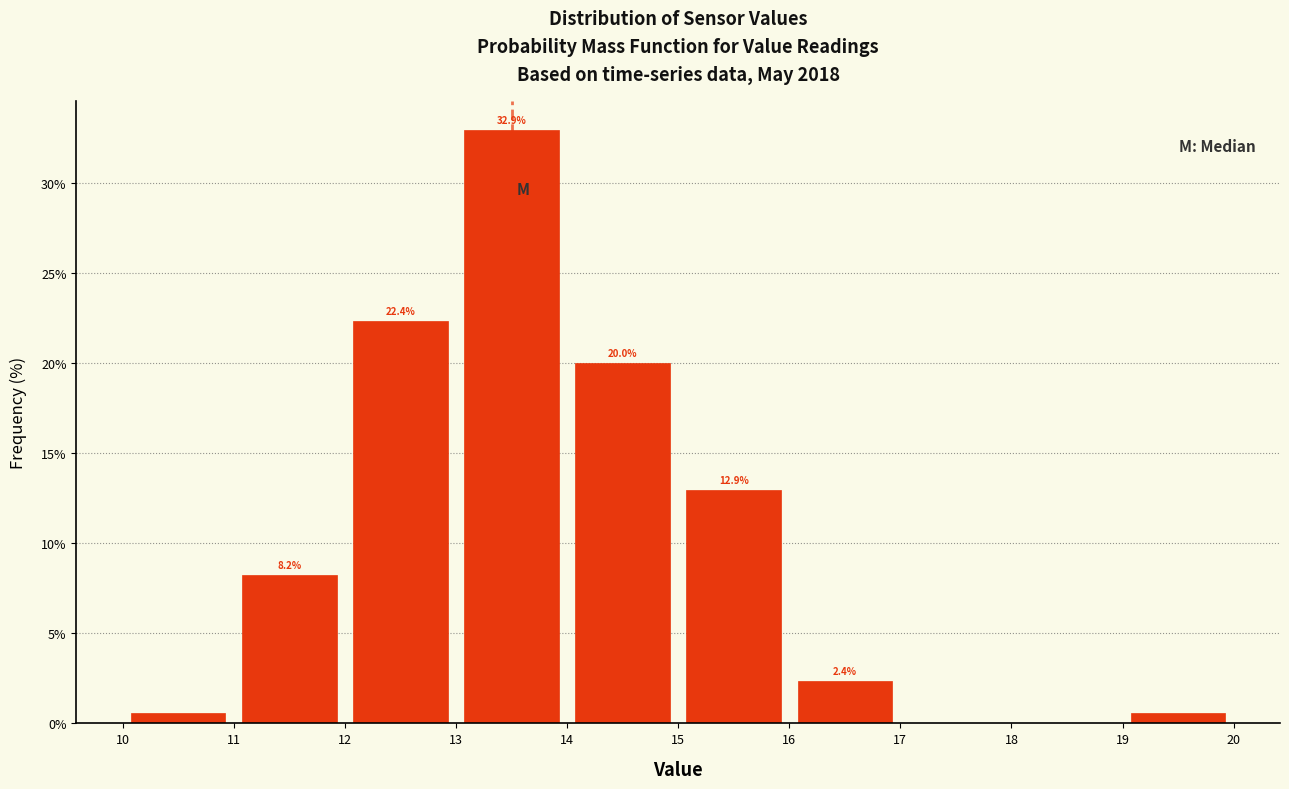

Which range on the x-axis has the tallest bar?

13 to 14